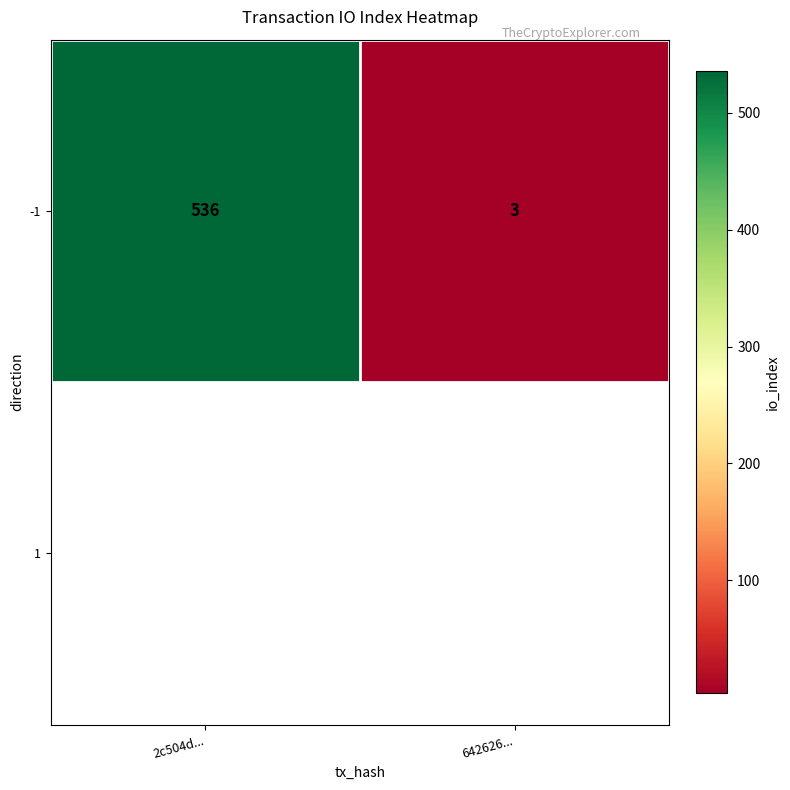

Reading right to left, list all the values displayed in this chart.

3	536